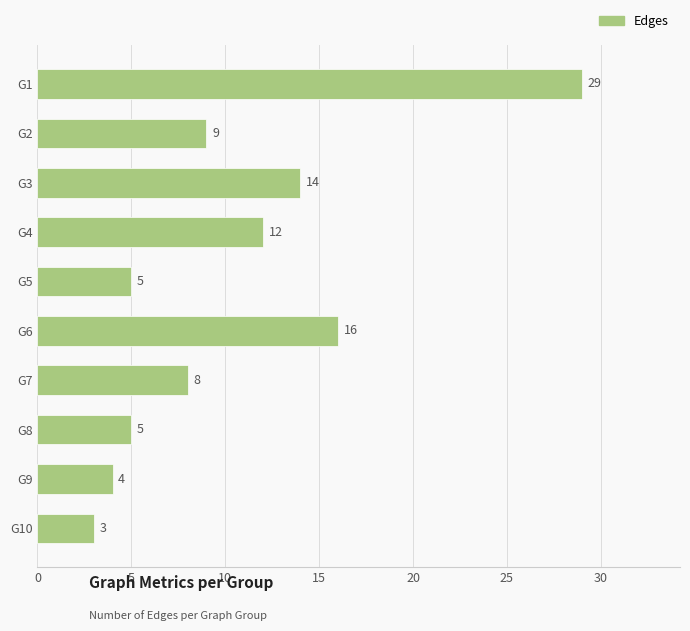

Approximately how many times larger is the value at G1 compared to G6?

1.8